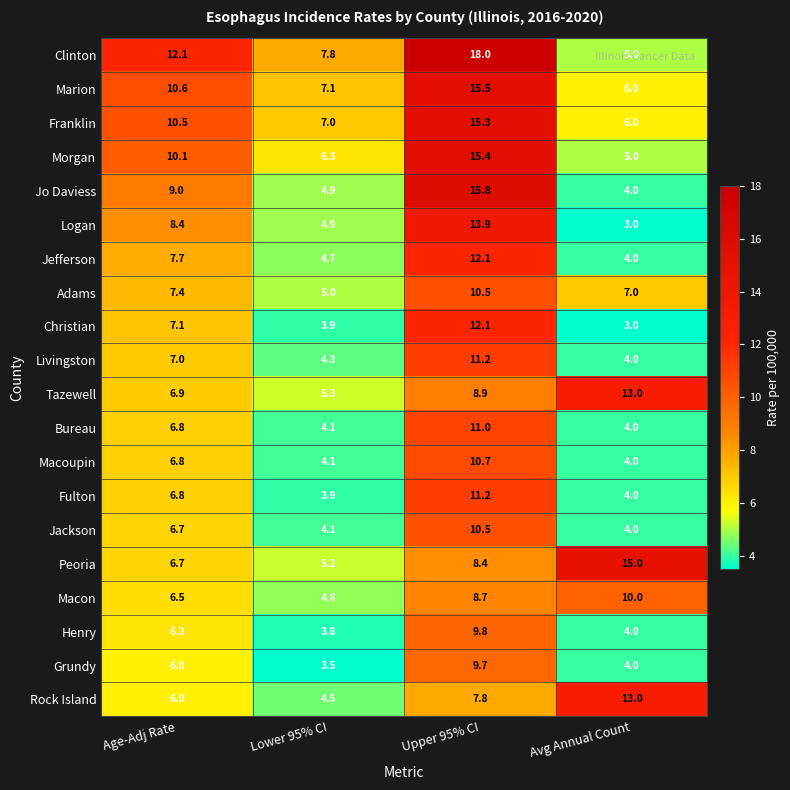

The value of Jefferson at Age-Adj Rate is 7.7. True or false?

True